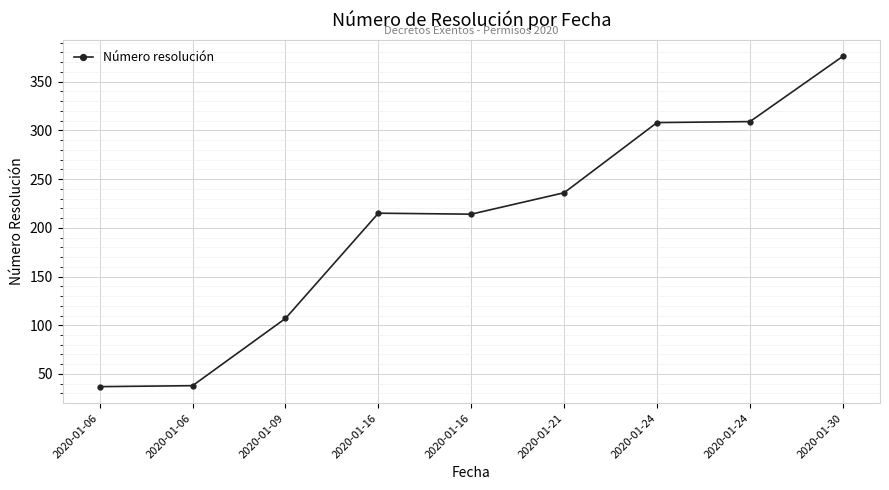

Is this an area chart (filled region under the line)?

No